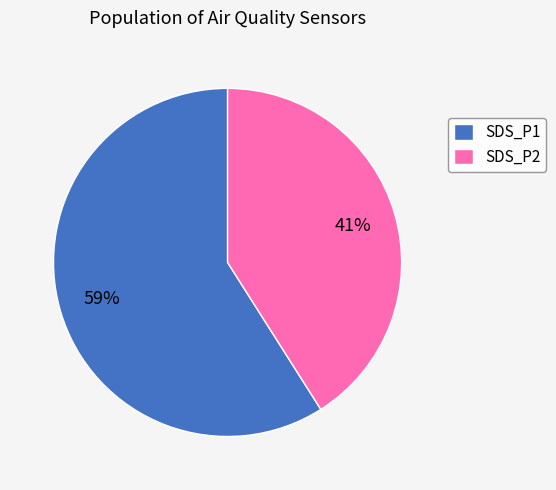

Which slice is the largest?

SDS_P1